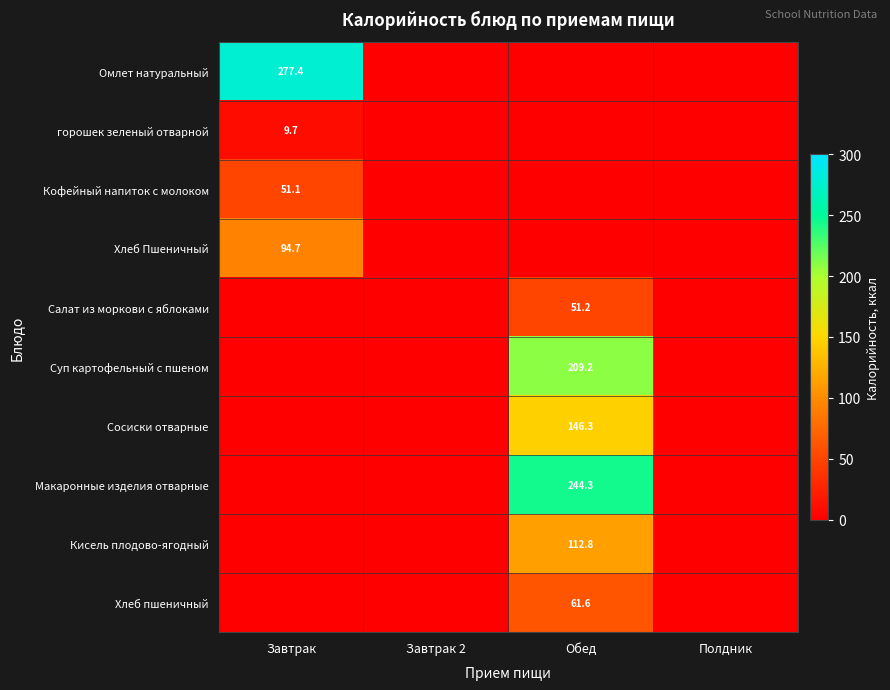

True or false: Макаронные изделия отварные has a value of 112.2 at Обед.

False